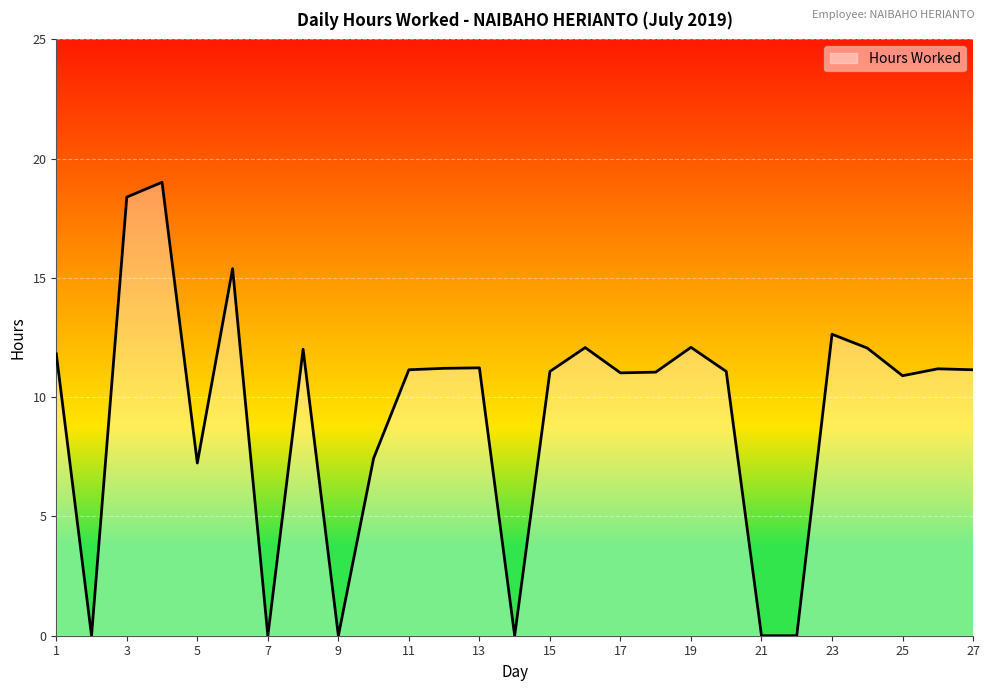

What is the greatest value displayed?

19.0